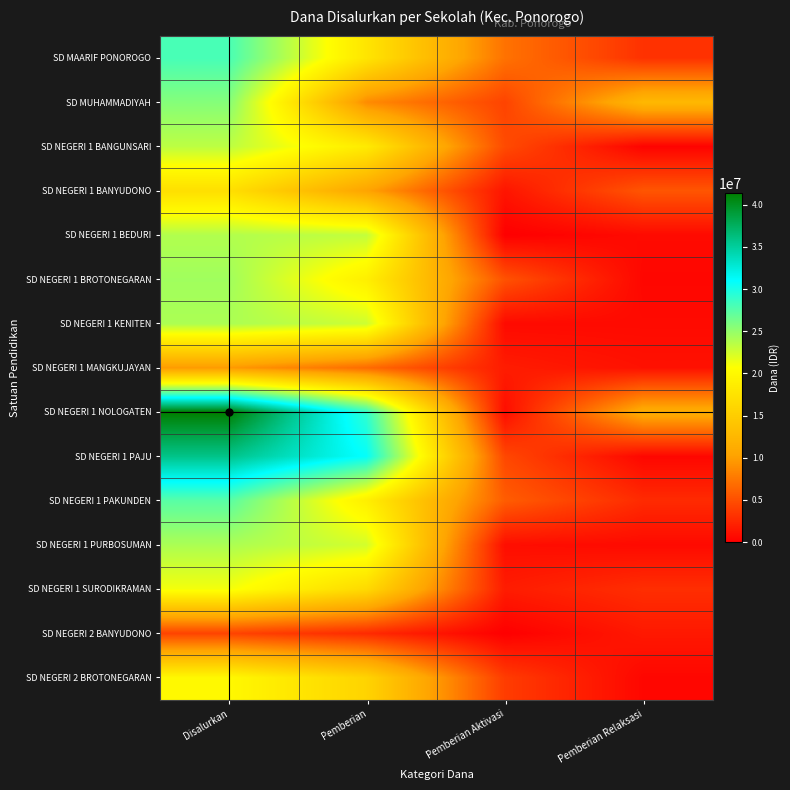

Rank the series at Pemberian from highest to lowest value.

SD NEGERI 1 PAJU, SD NEGERI 1 NOLOGATEN, SD NEGERI 1 BEDURI, SD NEGERI 1 KENITEN, SD NEGERI 1 PURBOSUMAN, SD NEGERI 1 BROTONEGARAN, SD NEGERI 1 PAKUNDEN, SD NEGERI 1 BANGUNSARI, SD MAARIF PONOROGO, SD NEGERI 1 SURODIKRAMAN, SD NEGERI 2 BROTONEGARAN, SD NEGERI 1 BANYUDONO, SD MUHAMMADIYAH, SD NEGERI 1 MANGKUJAYAN, SD NEGERI 2 BANYUDONO